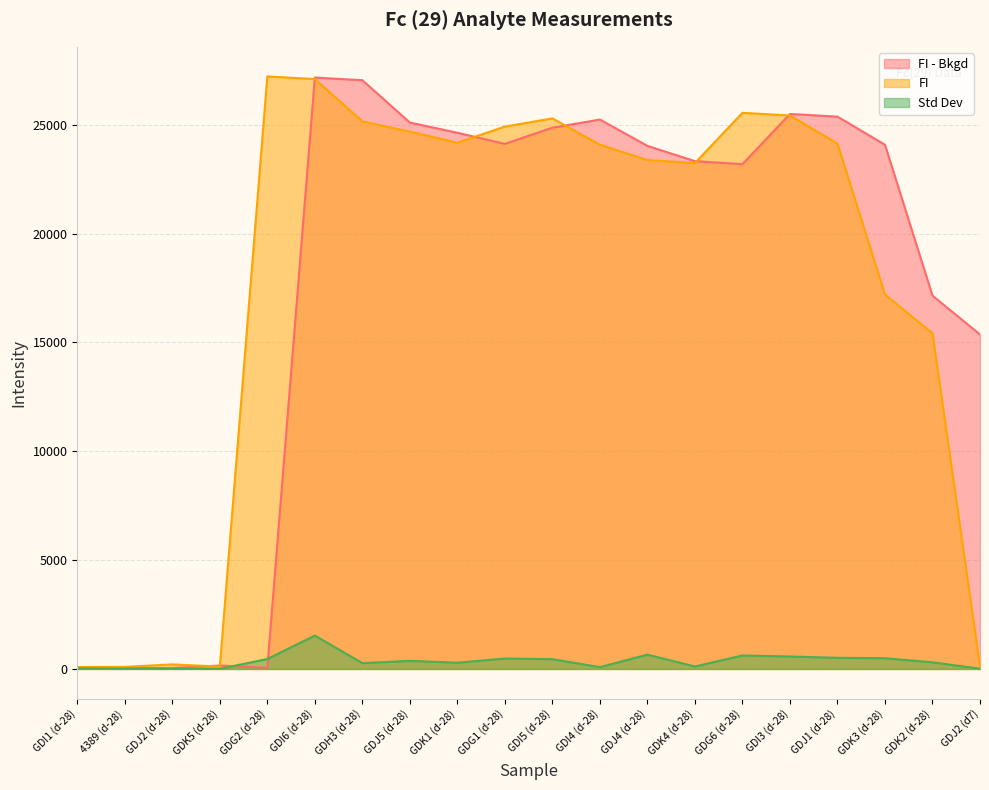

True or false: Std Dev and FI cross at least once.

False